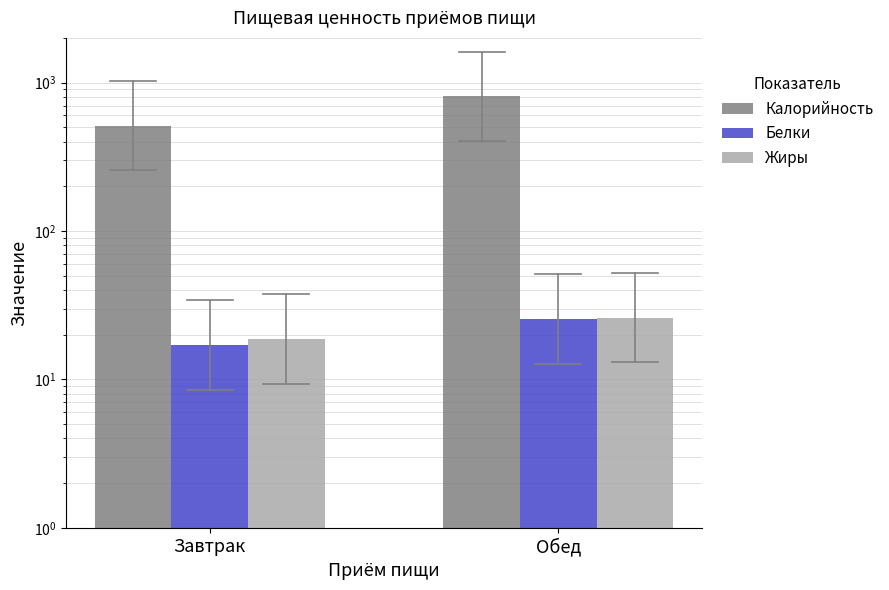

Between Завтрак and Обед, which series saw the biggest shift?

Калорийность